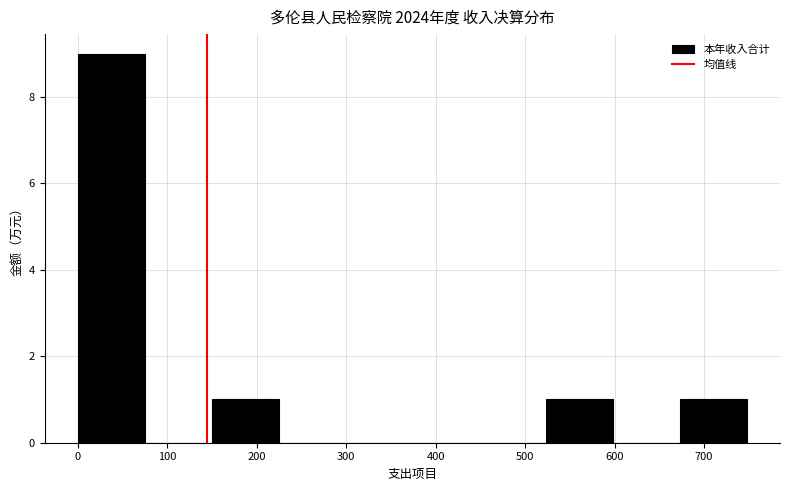

Reading left to right, transcribe this chart: for each bar, give the range it covers on the x-axis and its height. Neither the bar edges nor the heights are printed on the chart, so give them approximately, as read against the axes.

0 to 80: 9
80 to 150: 0
150 to 220: 1
220 to 300: 0
300 to 370: 0
370 to 450: 0
450 to 520: 0
520 to 600: 1
600 to 670: 0
670 to 750: 1